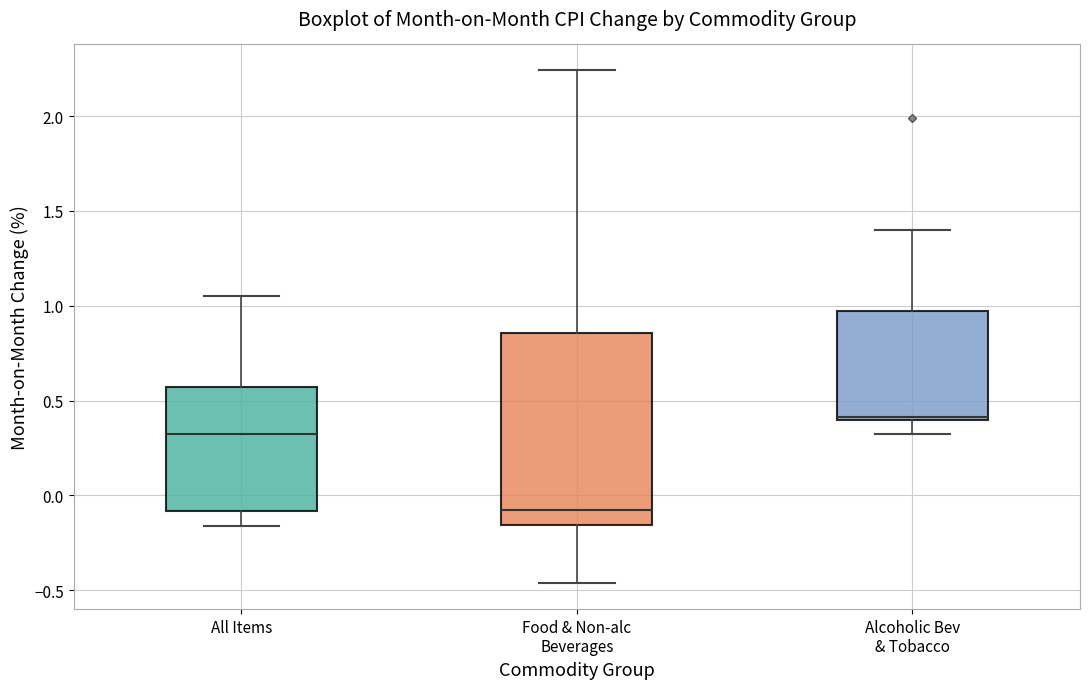

Reading left to right, transcribe this box plot: for each box, give where its median line is, the range the box spans, and where its two whiskers end, as read against the y-axis. The values are not printed on the chart, so give them approximately, as read against the axis.

All Items: median 0.30, box -0.10 to 0.55, whiskers -0.15 to 1.05
Food & Non-alc Beverages: median -0.10, box -0.15 to 0.85, whiskers -0.45 to 2.25
Alcoholic Bev & Tobacco: median 0.40 (just above the box's lower edge), box 0.40 to 0.95, whiskers 0.30 to 1.40